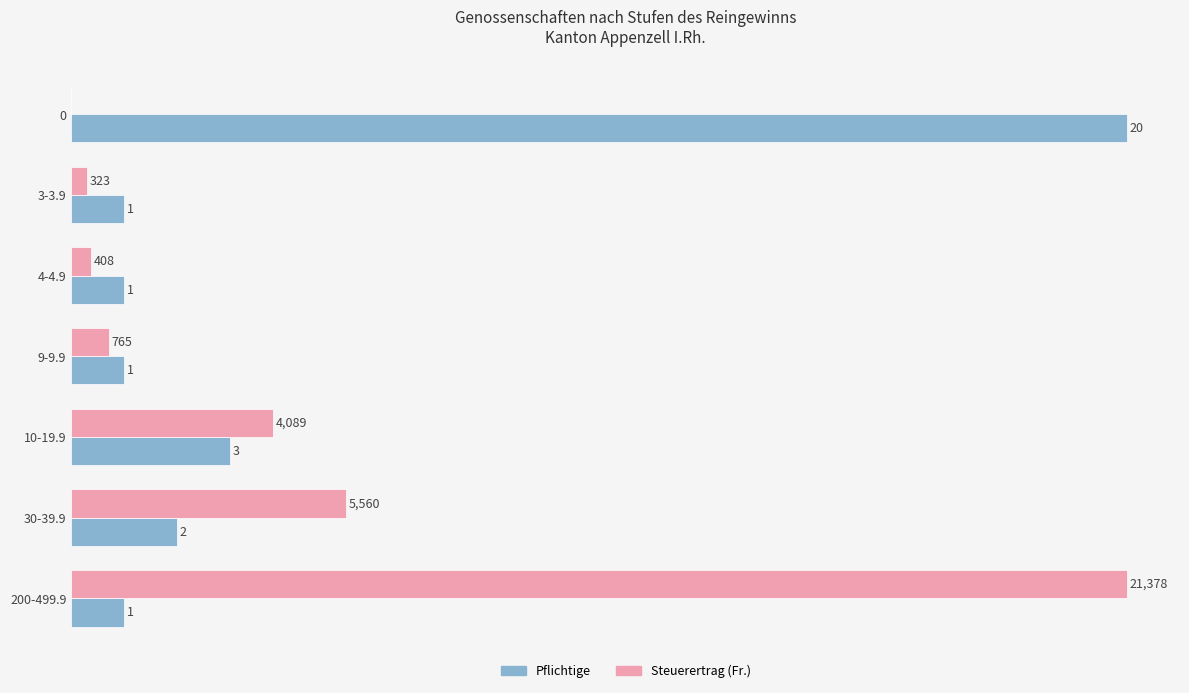

Between 4-4.9 and 200-499.9, which series saw the biggest shift?

Steuerertrag (Fr.)